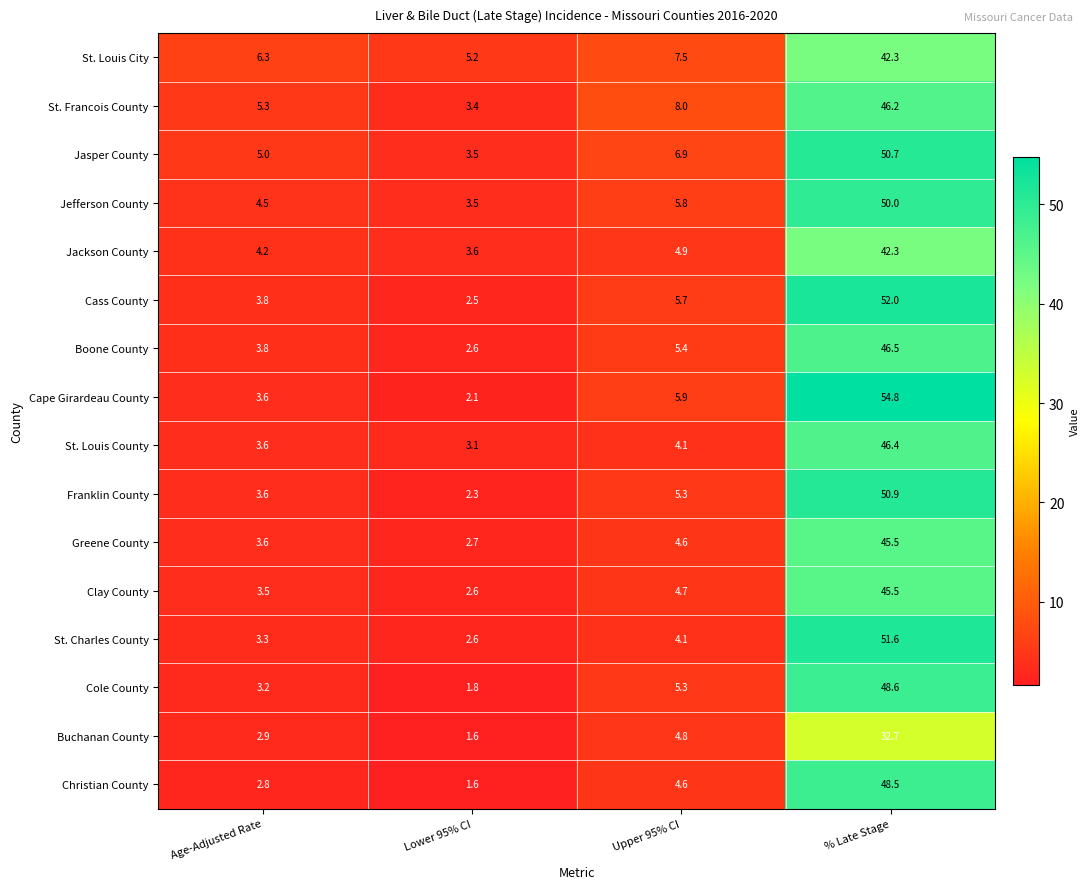

True or false: St. Charles County has a value of 3.3 at Age-Adjusted Rate.

True